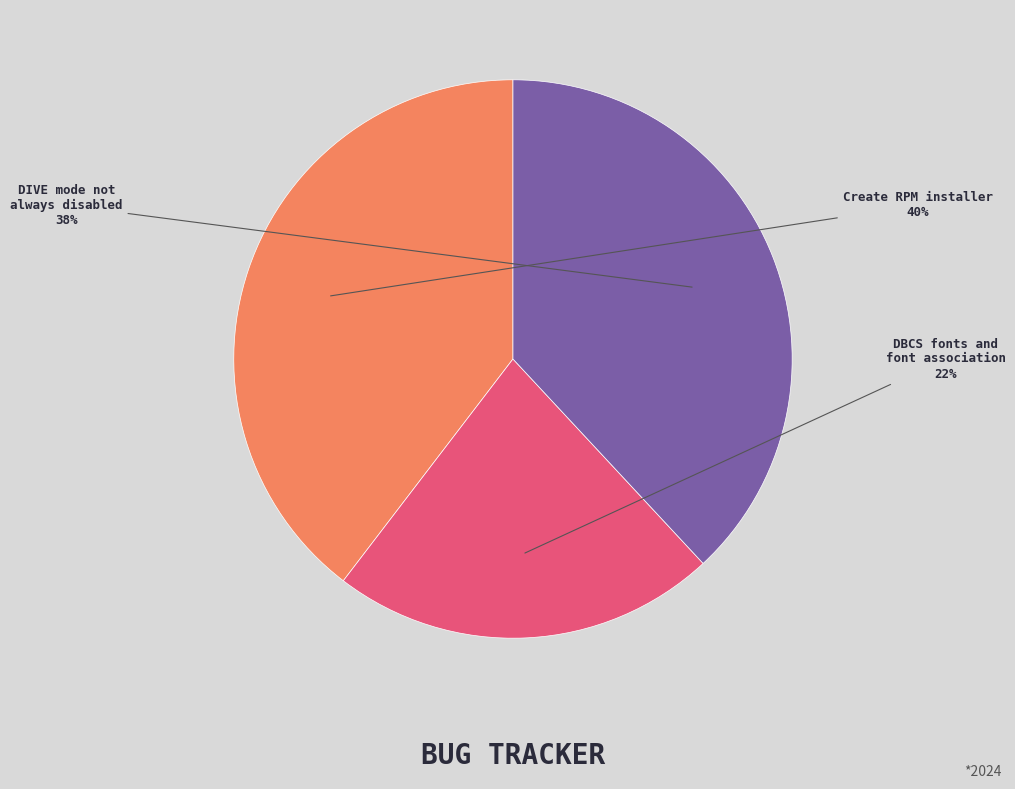

Does any single category account for the majority?

No